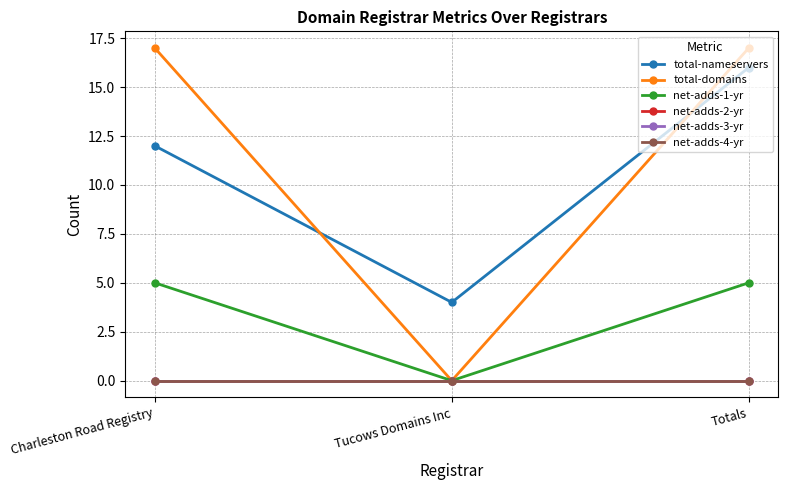

Count the total-nameservers values in the range 4 to 16.

3